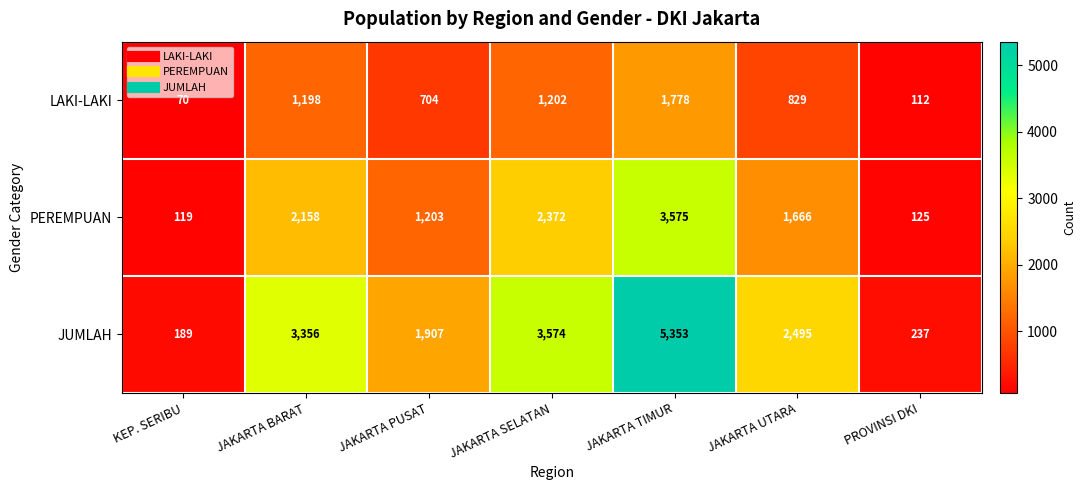

What is the total value across all series at JAKARTA SELATAN?

7148